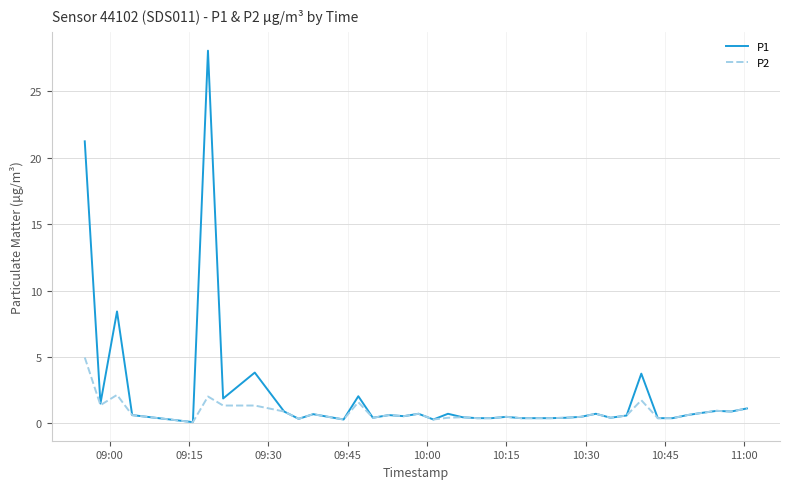

List the series in order of their overall mean, highest first.

P1, P2